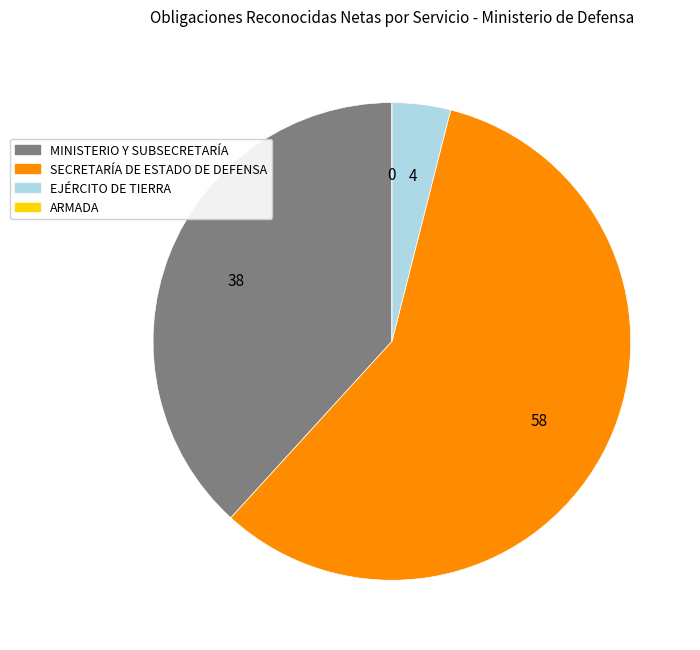

Which category has the biggest portion of the pie?

SECRETARÍA DE ESTADO DE DEFENSA